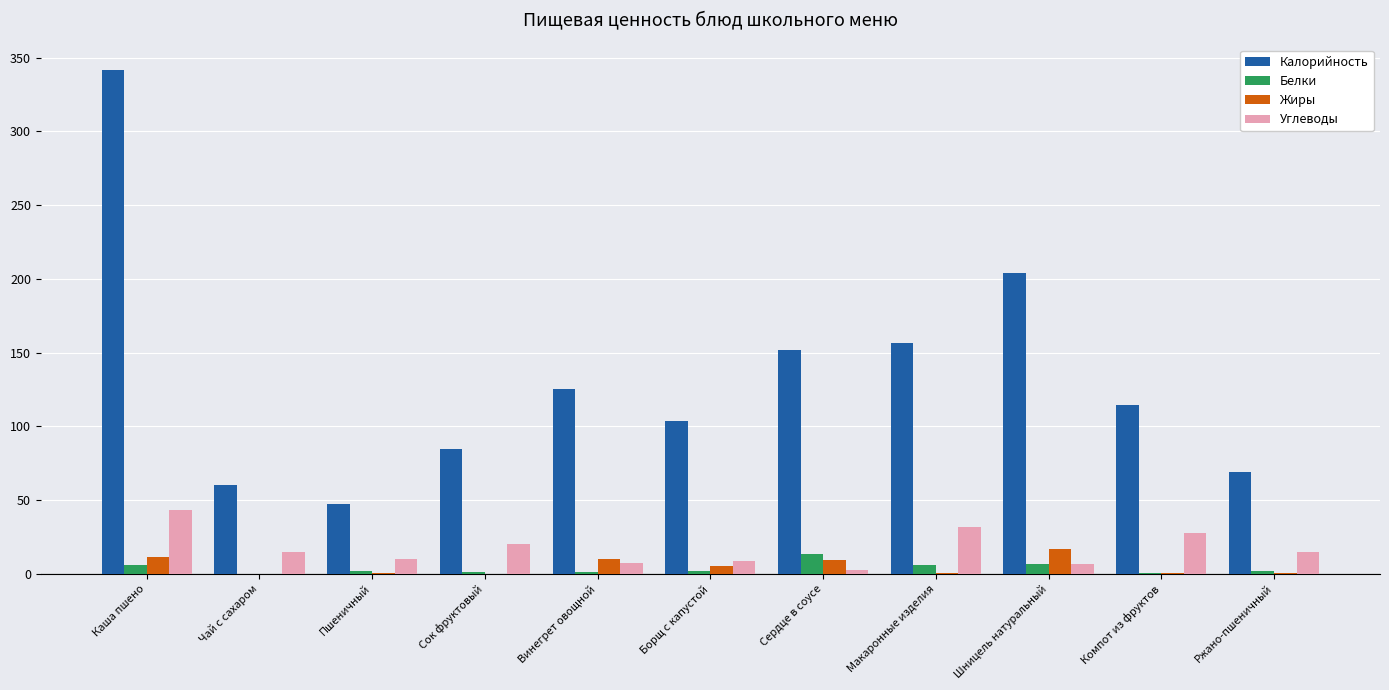

What is the sum of all Белки values?

39.7